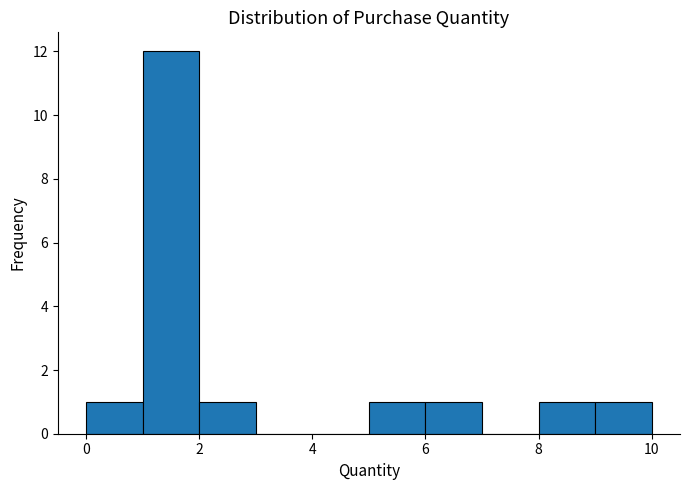

Reading left to right, transcribe this chart: for each bar, give the range it covers on the x-axis and its height. The values are not printed on the chart, so give them approximately, as read against the axis.

0 to 1: 1
1 to 2: 12
2 to 3: 1
3 to 4: 0
4 to 5: 0
5 to 6: 1
6 to 7: 1
7 to 8: 0
8 to 9: 1
9 to 10: 1